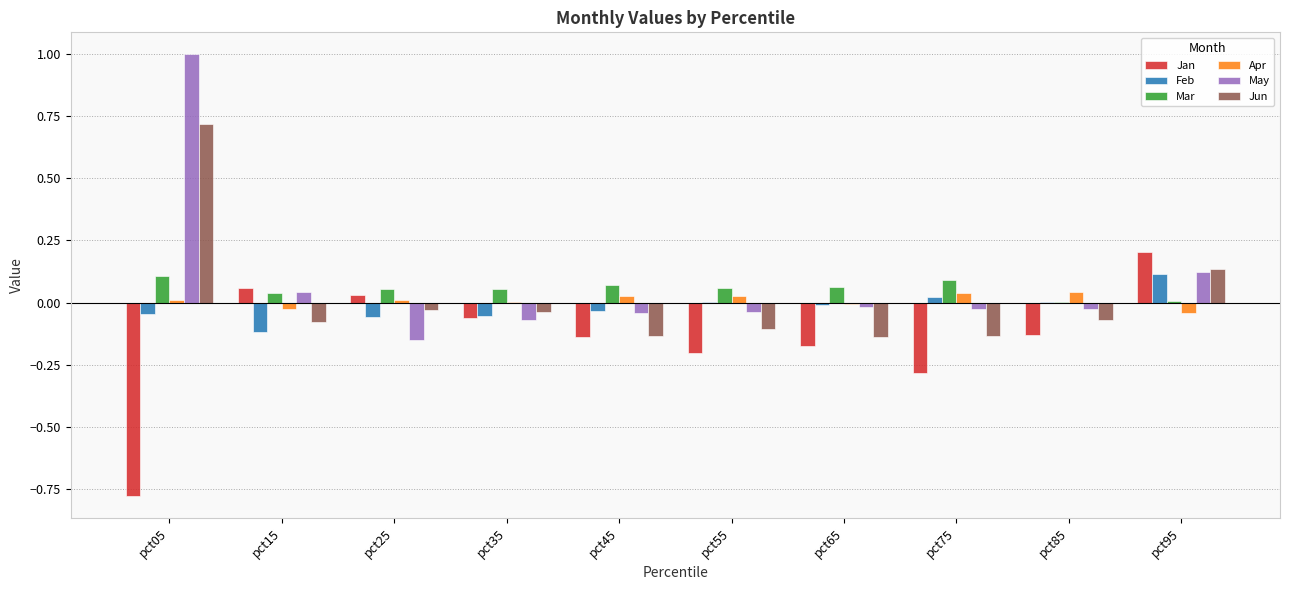

Is it true that May equals 1.6 at pct05?

False